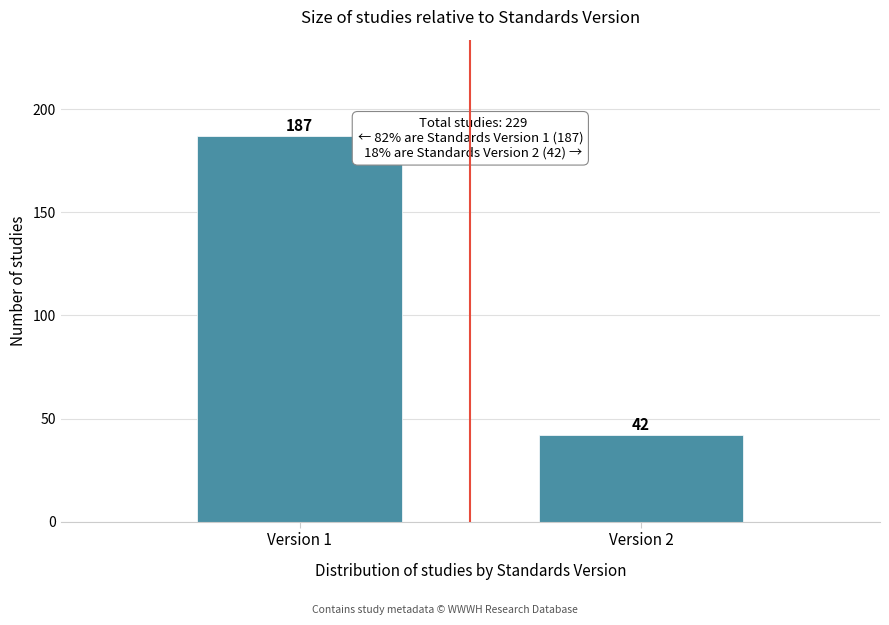

Reading right to left, what are all the values shown in this chart?

42	187